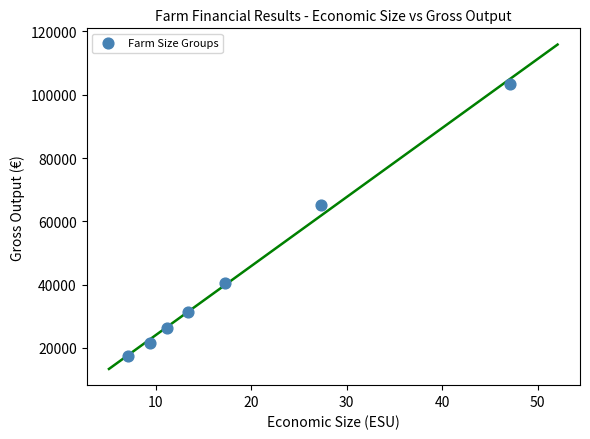

What is the average Y value?

43607